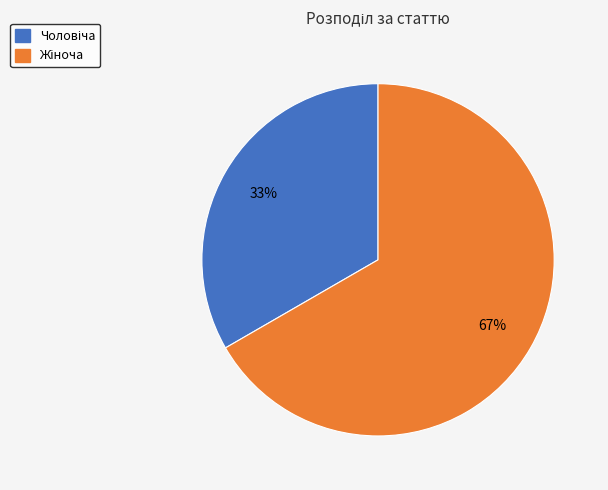

Is there a majority slice in this chart?

Yes